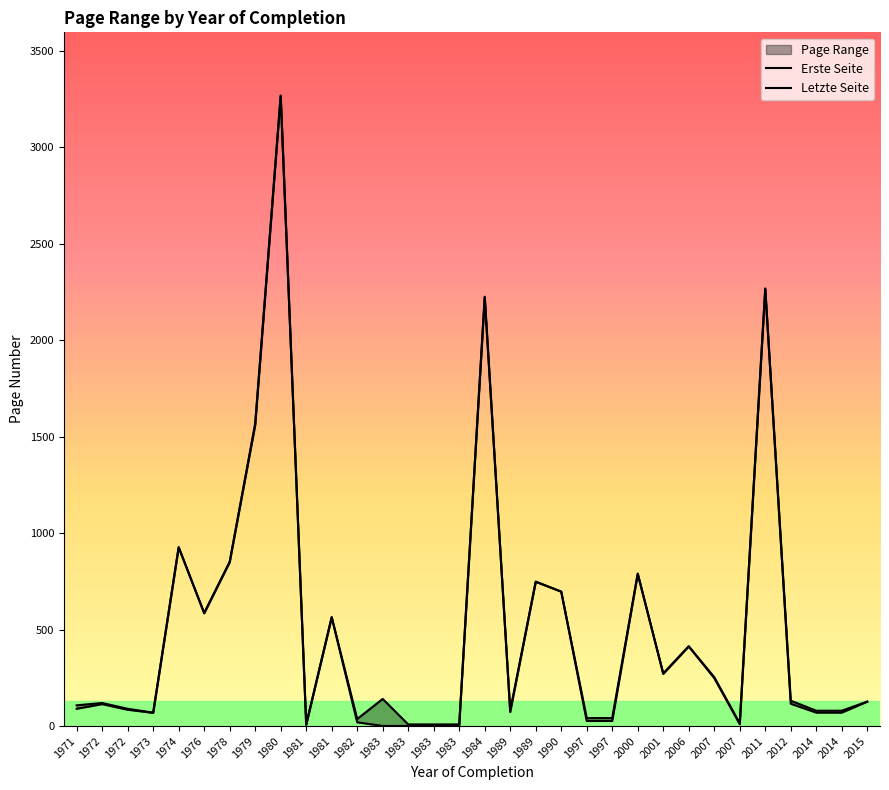

What is the smallest value displayed?

1